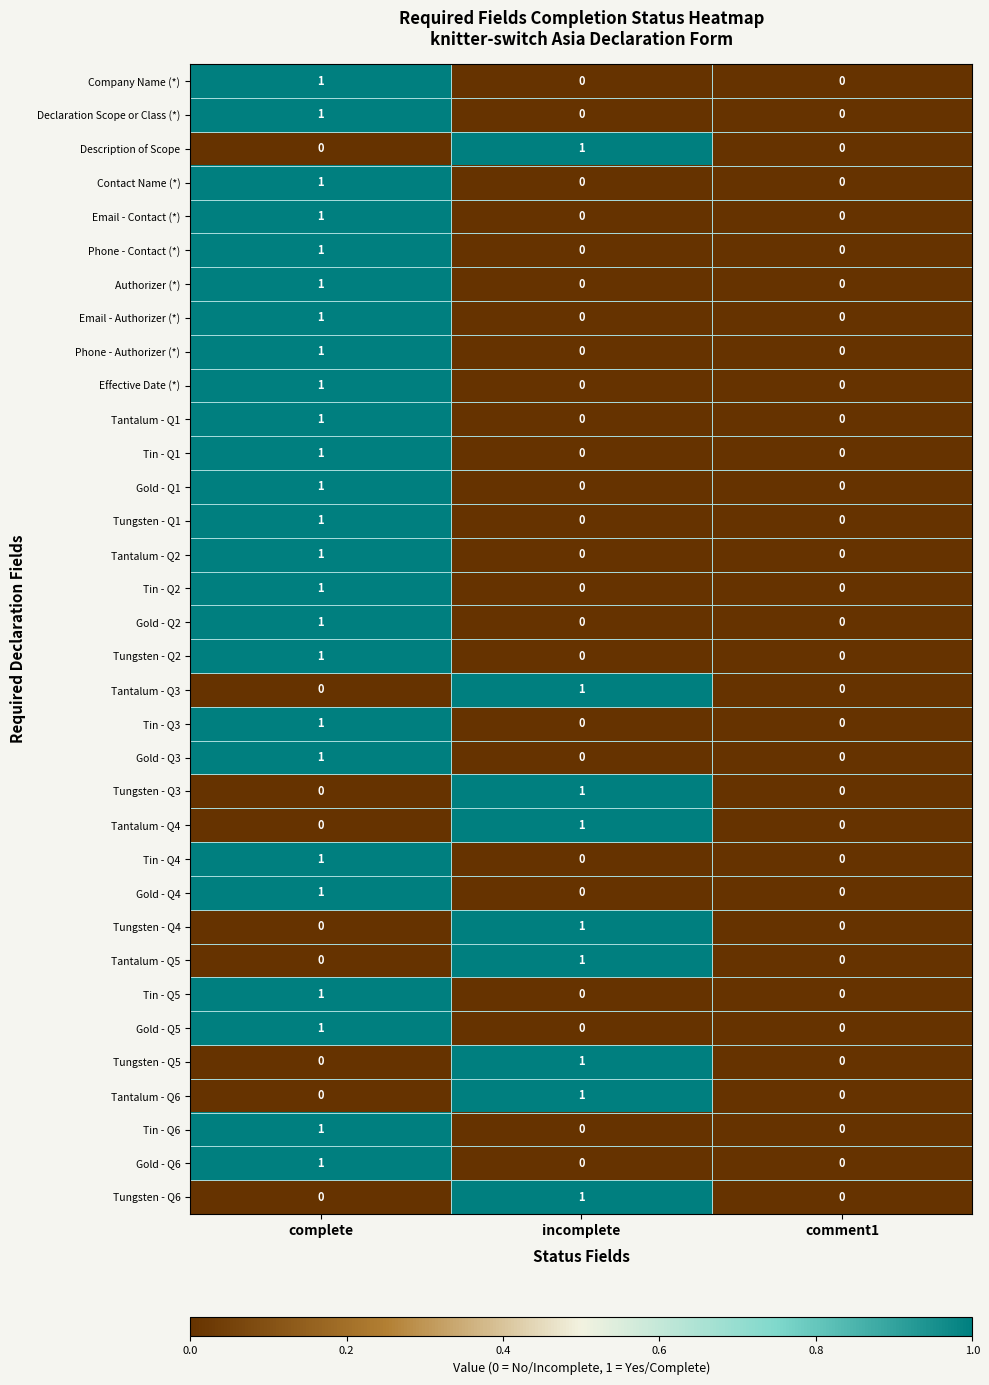

True or false: Tantalum - Q2 has a value of 1 at complete.

True